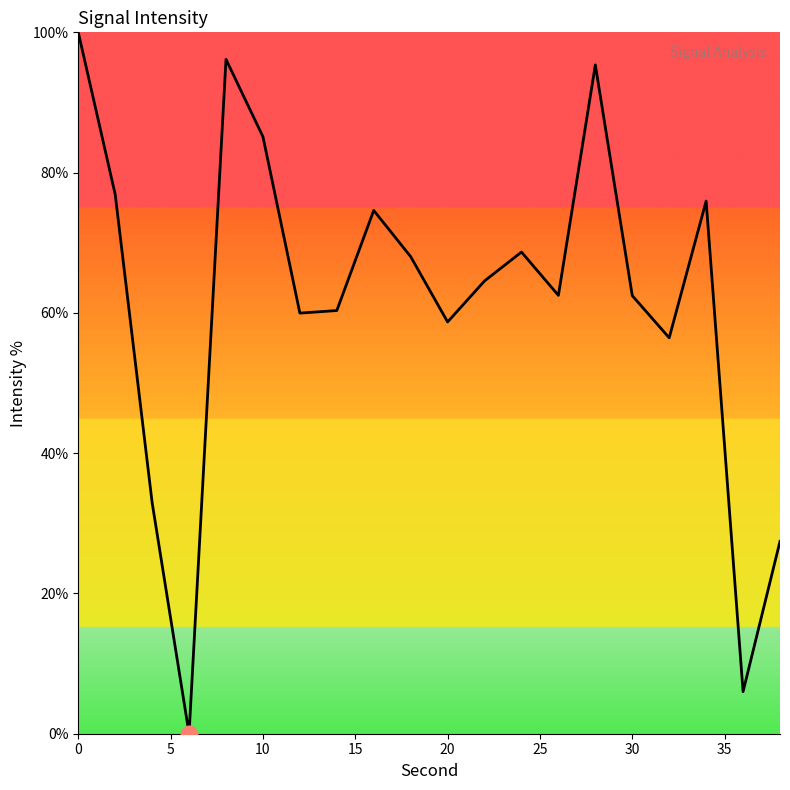

What is the difference between the maximum and minimum values?

100.0